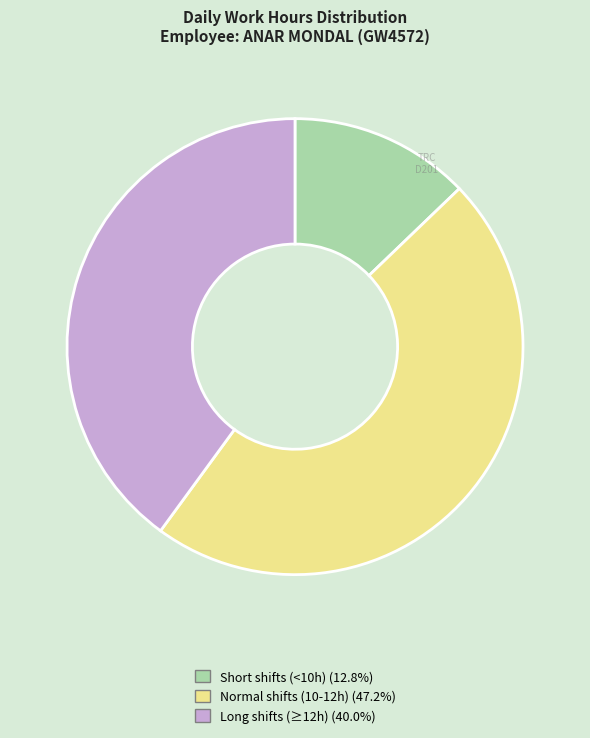

Does any single category account for the majority?

No